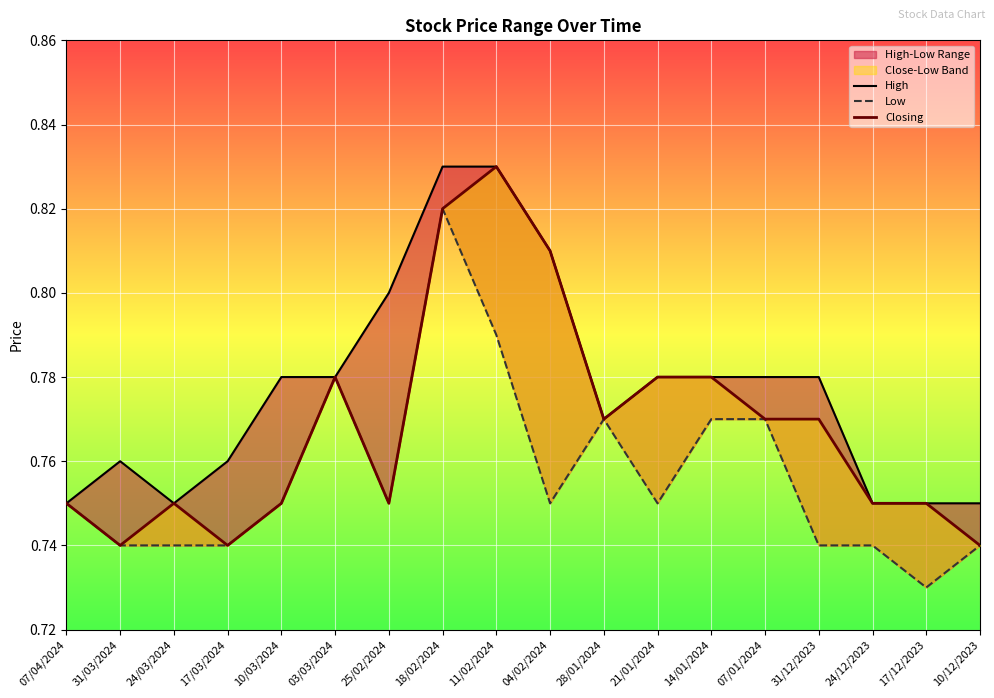

Rank the series by their maximum value, from highest to lowest.

High, Closing, Low